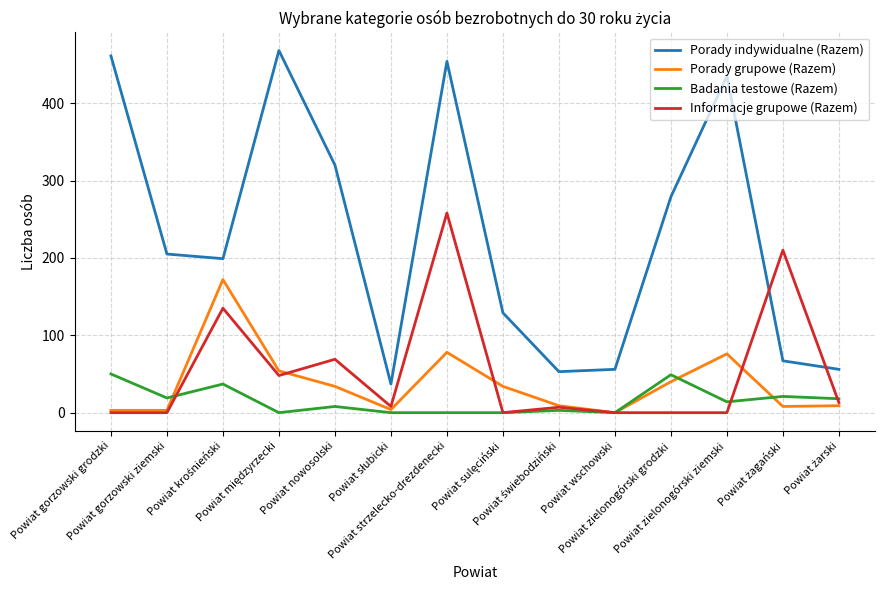

True or false: Porady indywidualne (Razem) and Badania testowe (Razem) intersect in this chart.

False